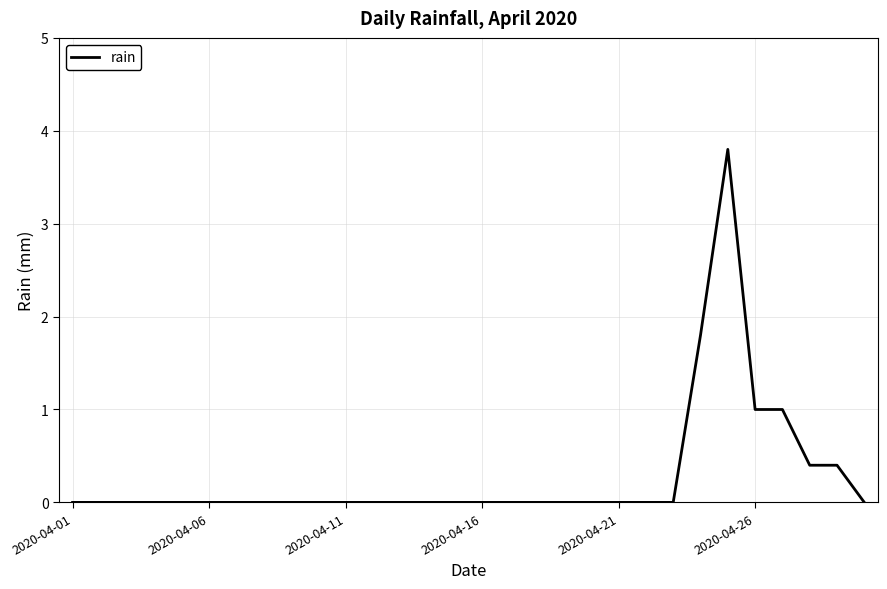

What is the average value?

0.3